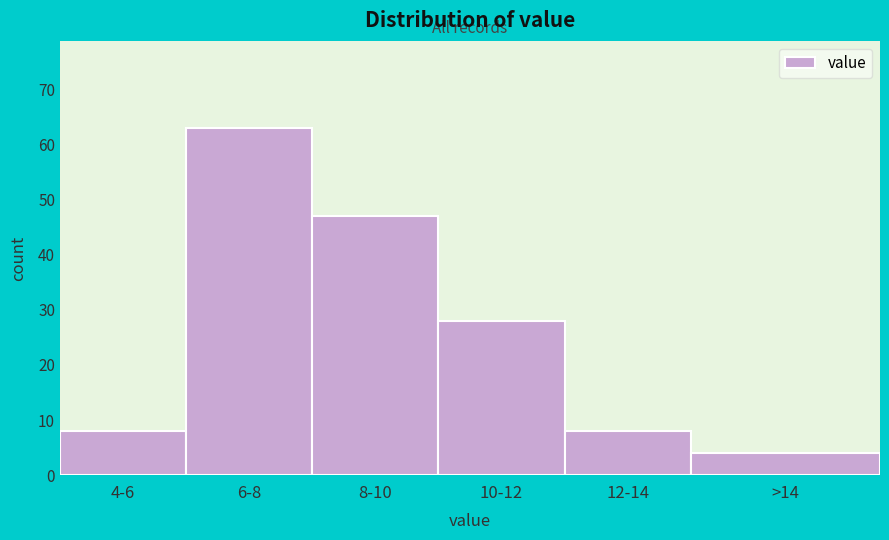

Reading right to left, list all the values displayed in this chart.

4	8	28	47	63	8